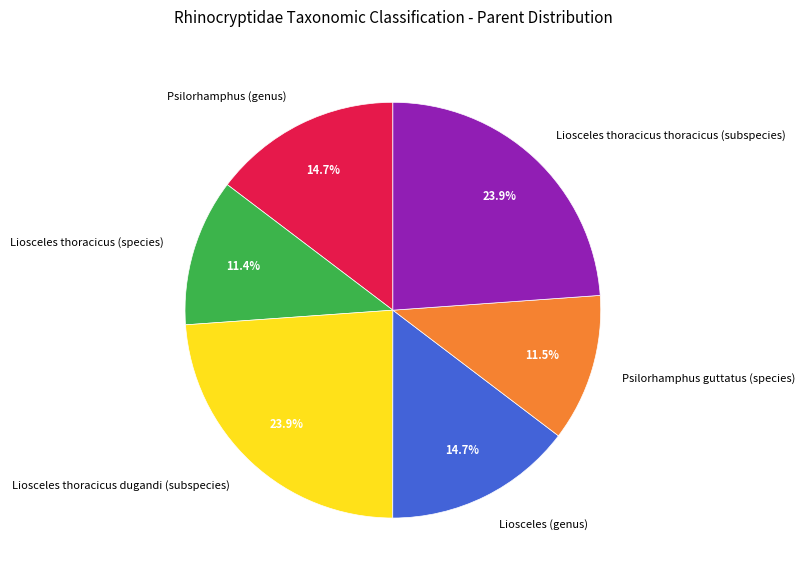

How much of the chart is everything except Liosceles thoracicus dugandi (subspecies)?

76.1%